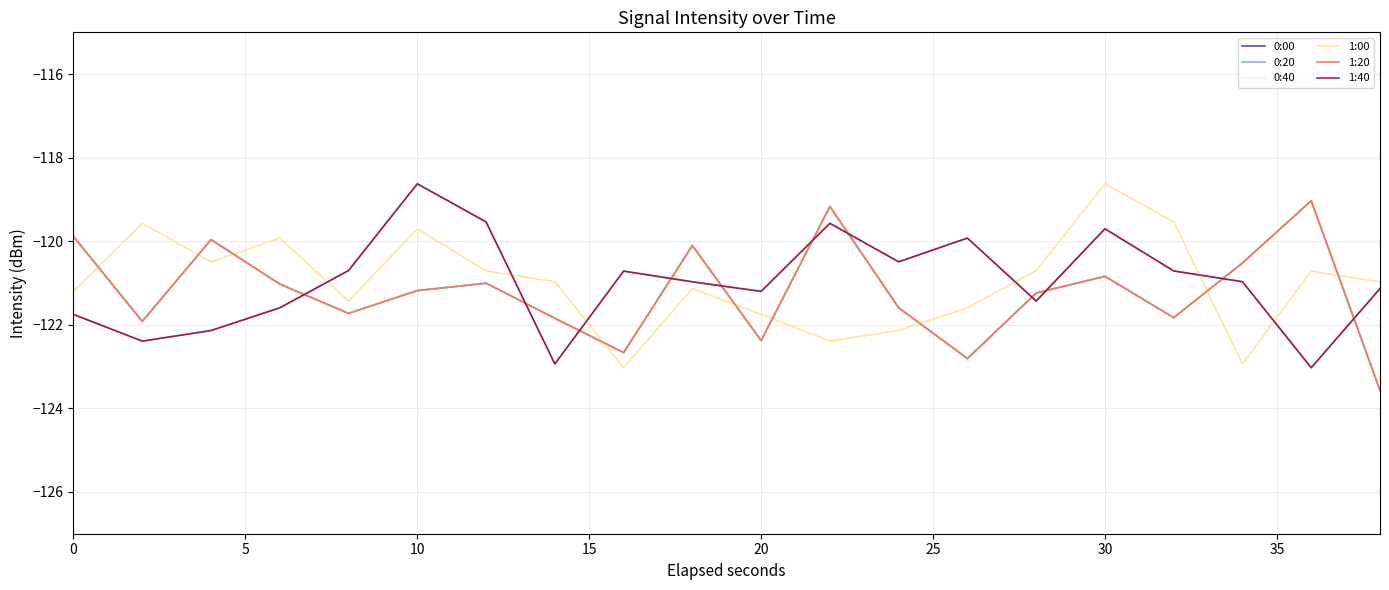

Reading left to right, list all the values displayed in this chart.

0:00: -119.9	-121.9	-120.0	-121.0	-121.7	-121.2	-121.0	-121.8	-122.7	-120.1	-122.4	-119.2	-121.6	-122.8	-121.2	-120.8	-121.8	-120.5	-119.0	-123.6
0:20: -121.8	-122.4	-122.1	-121.6	-120.7	-118.6	-119.5	-122.9	-120.7	-121.0	-121.2	-119.6	-120.5	-119.9	-121.4	-119.7	-120.7	-121.0	-123.0	-121.1
0:40: -119.9	-121.9	-120.0	-121.0	-121.7	-121.2	-121.0	-121.8	-122.7	-120.1	-122.4	-119.2	-121.6	-122.8	-121.2	-120.8	-121.8	-120.5	-119.0	-123.6
1:00: -121.2	-119.6	-120.5	-119.9	-121.4	-119.7	-120.7	-121.0	-123.0	-121.1	-121.8	-122.4	-122.1	-121.6	-120.7	-118.6	-119.5	-122.9	-120.7	-121.0
1:20: -119.9	-121.9	-120.0	-121.0	-121.7	-121.2	-121.0	-121.8	-122.7	-120.1	-122.4	-119.2	-121.6	-122.8	-121.2	-120.8	-121.8	-120.5	-119.0	-123.6
1:40: -121.8	-122.4	-122.1	-121.6	-120.7	-118.6	-119.5	-122.9	-120.7	-121.0	-121.2	-119.6	-120.5	-119.9	-121.4	-119.7	-120.7	-121.0	-123.0	-121.1